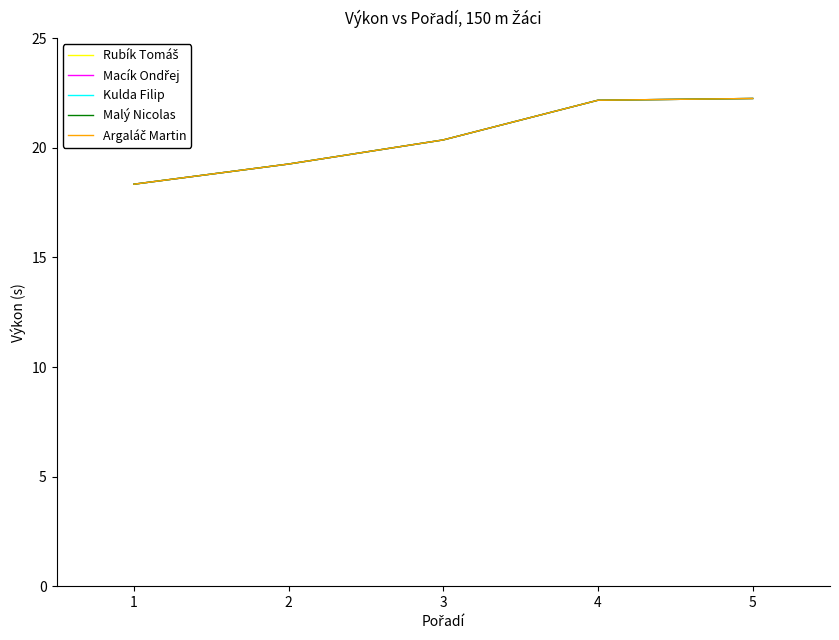

How many lines are shown in the chart?

5